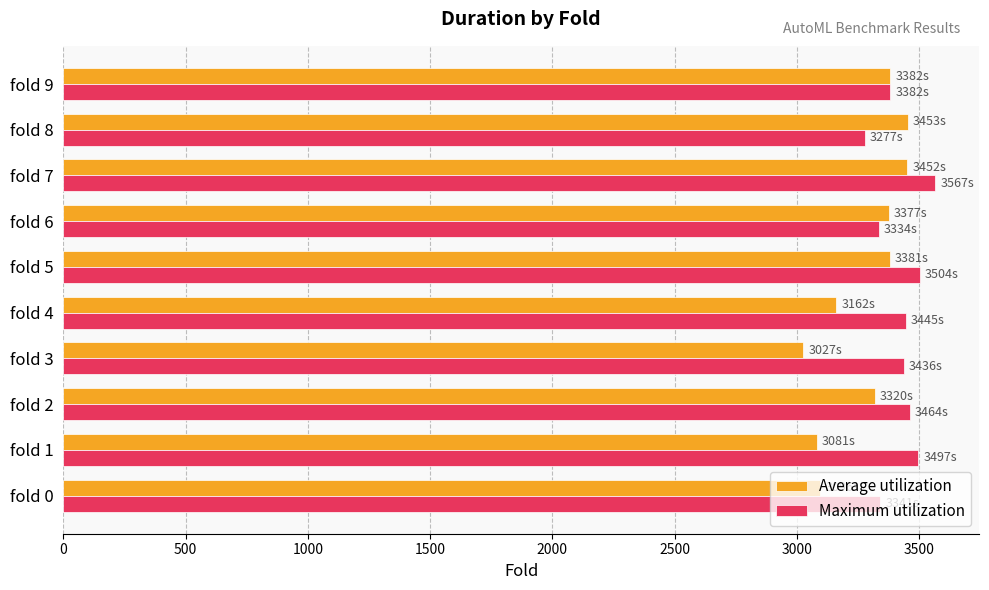

What are all the series names shown in the legend?

Average utilization, Maximum utilization